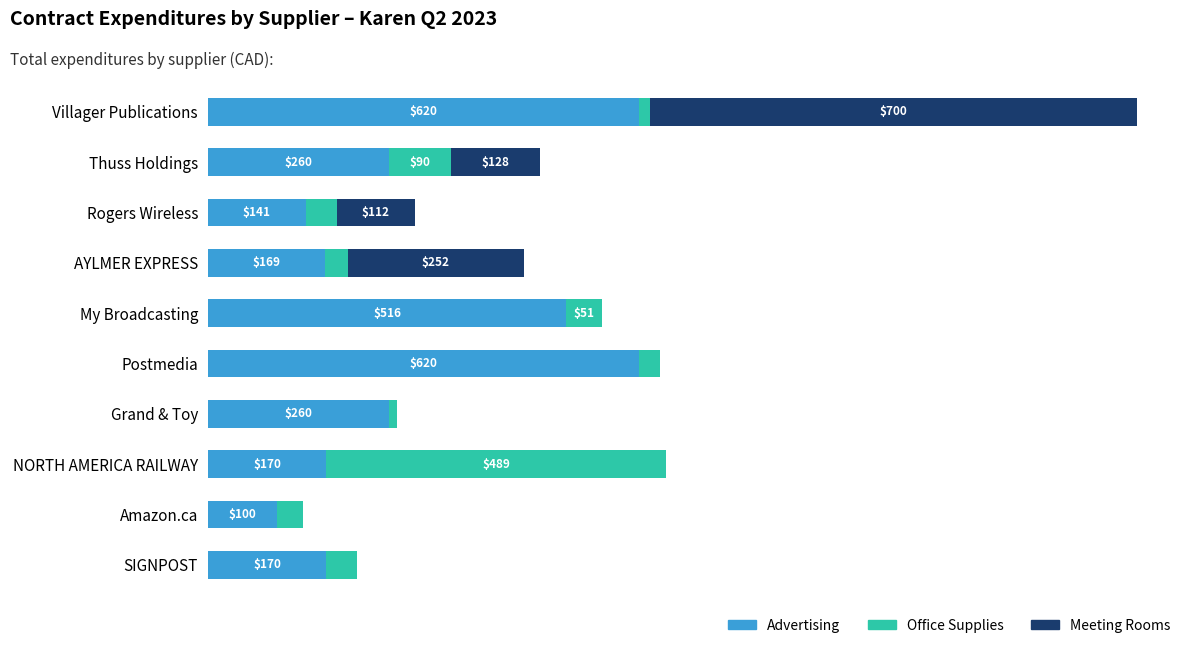

At which category is the sum across all series the highest?

Villager Publications